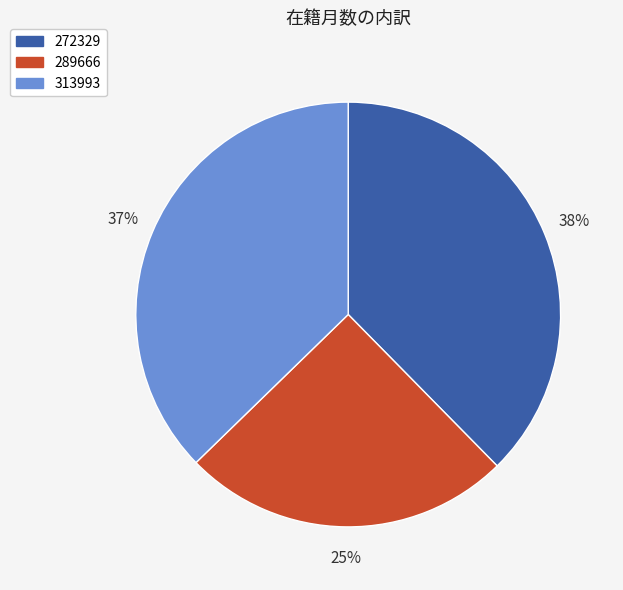

The 272329 slice represents 49% of the pie. True or false?

False